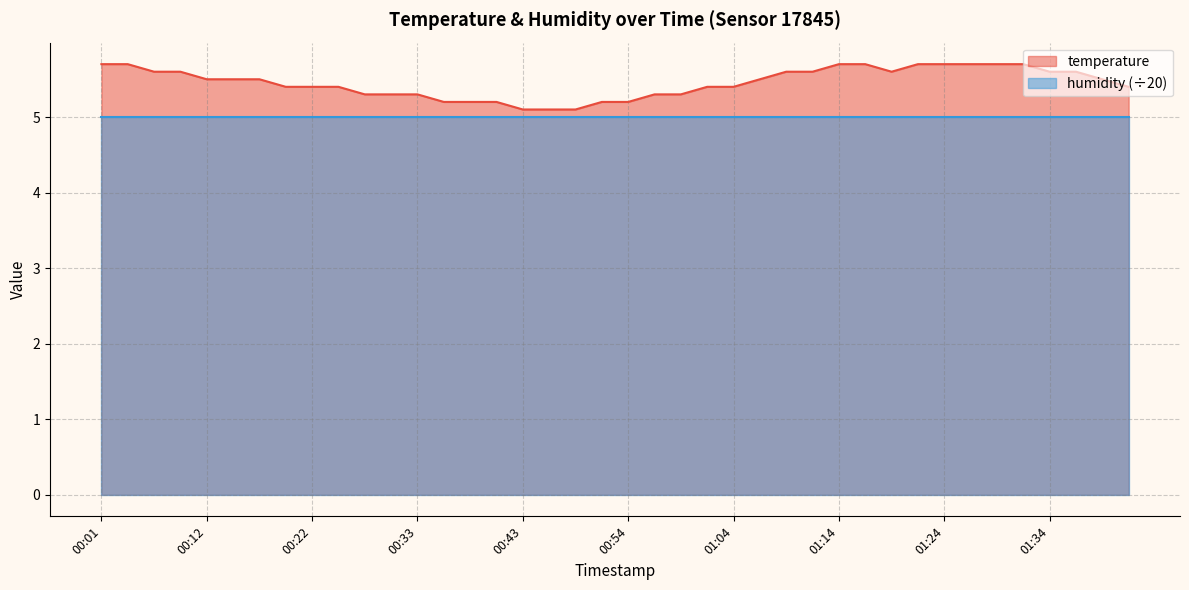

True or false: the data has more than 0 interior local peaks.

False